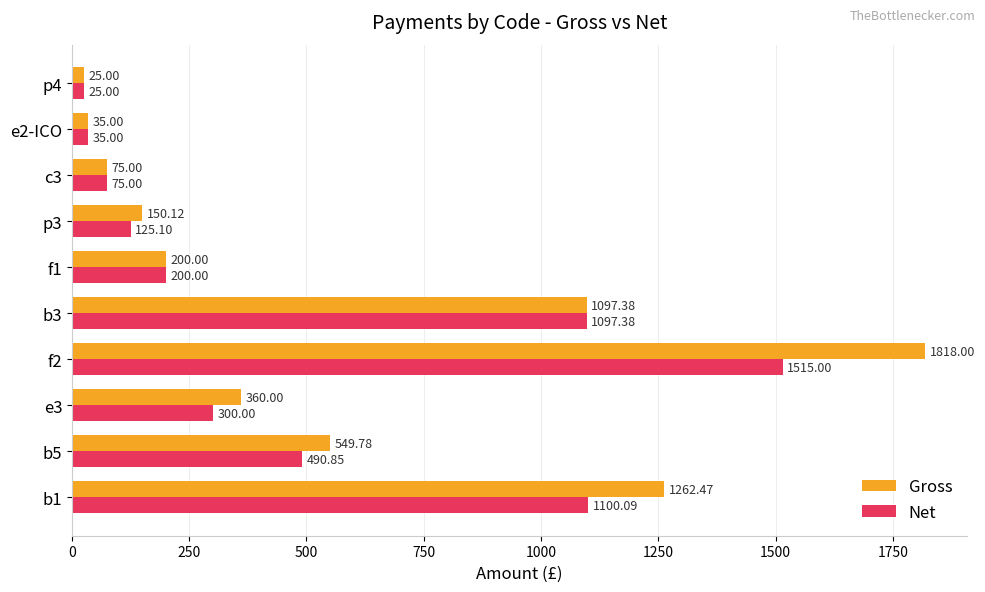

Which series has the largest total across all categories?

Gross